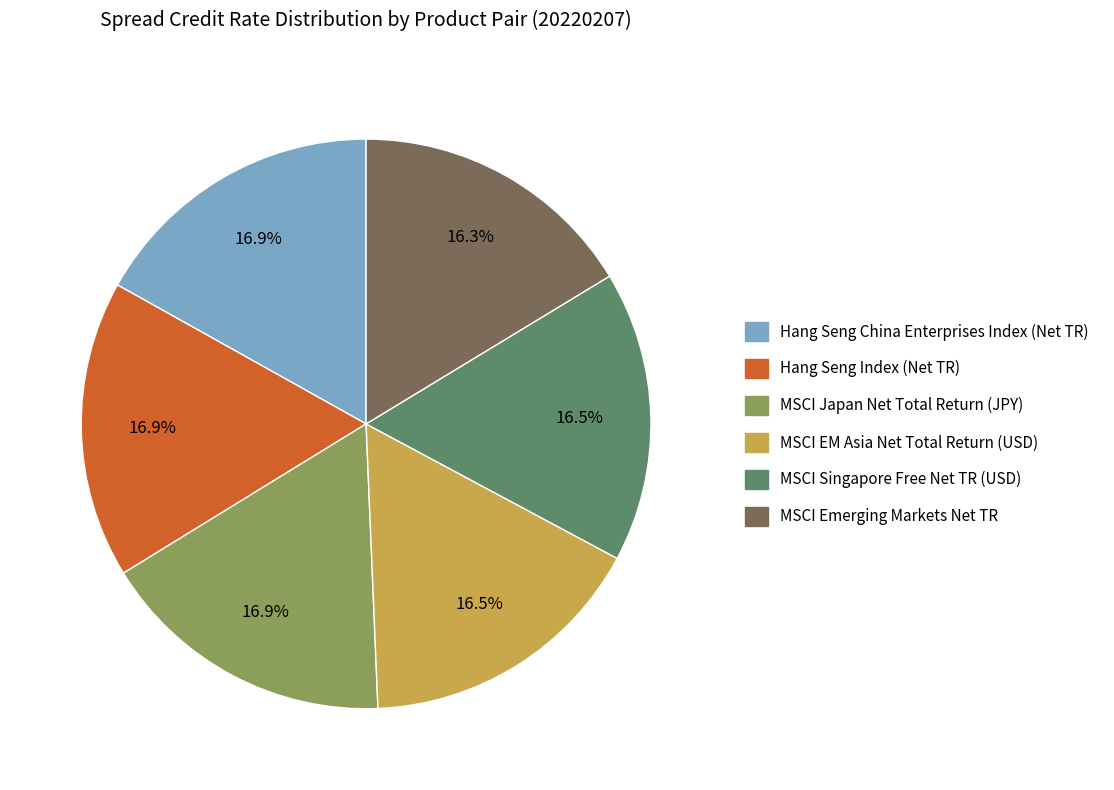

Is the sum of MSCI EM Asia Net Total Return (USD) and MSCI Singapore Free Net TR (USD) greater than half?

No